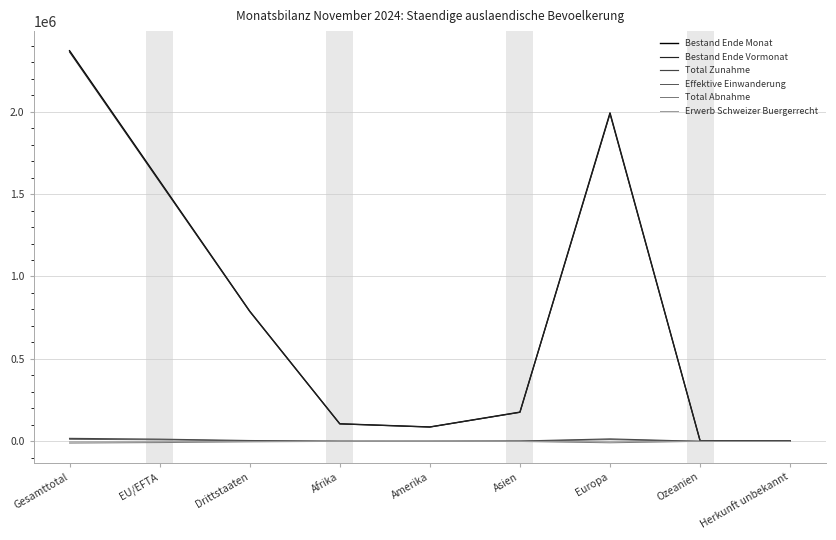

What is the difference between the highest and lowest values at Herkunft unbekannt?

2616